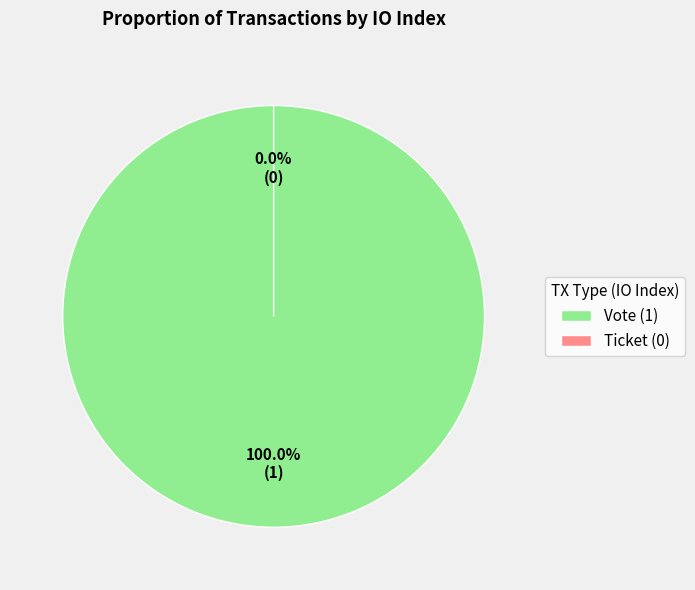

Is it true that Ticket (io_index=0) is 0% of the pie?

True